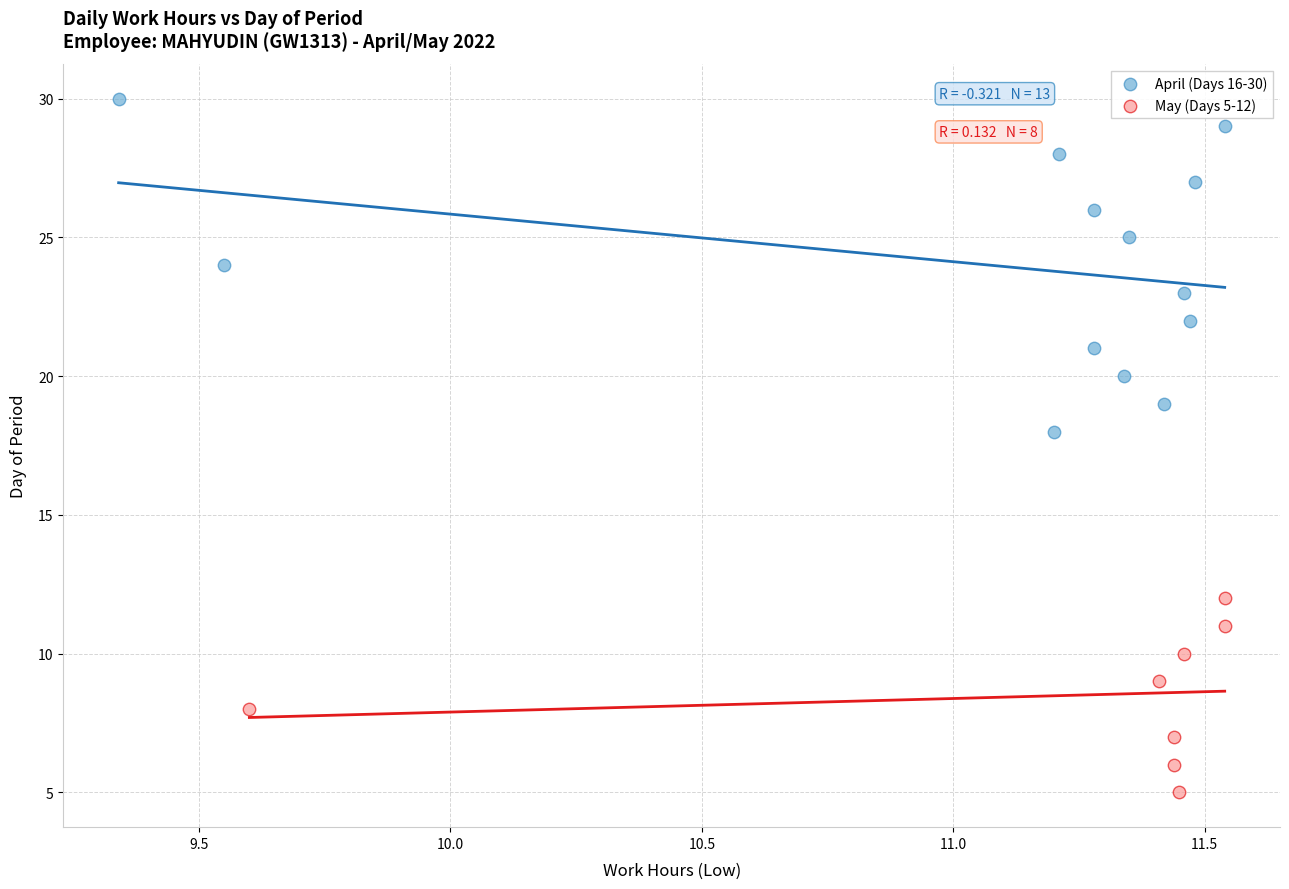

Which series reaches the maximum Y coordinate?

April (Days 16-30)